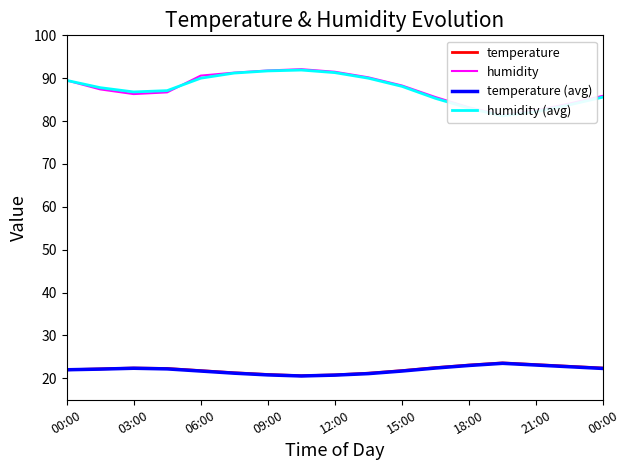

Is it true that temperature equals 38.2 at 12:00?

False